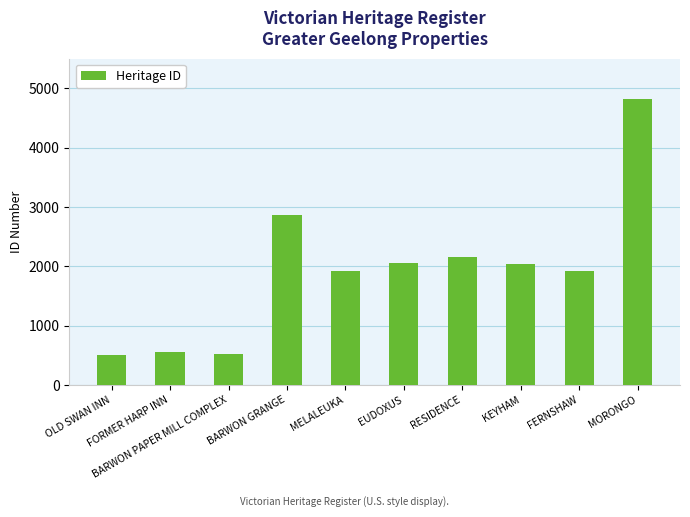

What is the label of the 5th bar from the left?

MELALEUKA